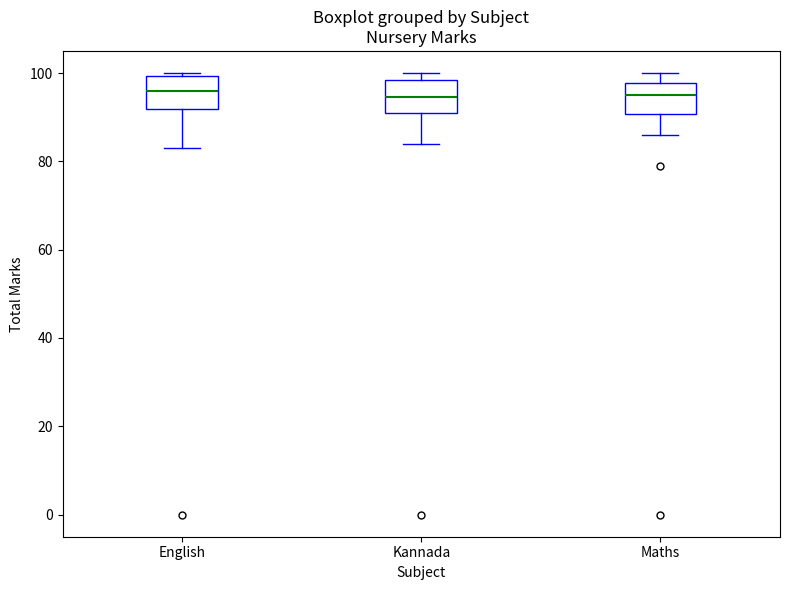

Reading left to right, transcribe this box plot: for each box, give where its median line is, the range the box spans, and where its two whiskers end, as read against the y-axis. The values are not printed on the chart, so give them approximately, as read against the axis.

English: median 96, box 92 to 100, whiskers 84 to 100 (just above the box's upper edge)
Kannada: median 94, box 92 to 98, whiskers 84 to 100
Maths: median 96, box 90 to 98, whiskers 86 to 100